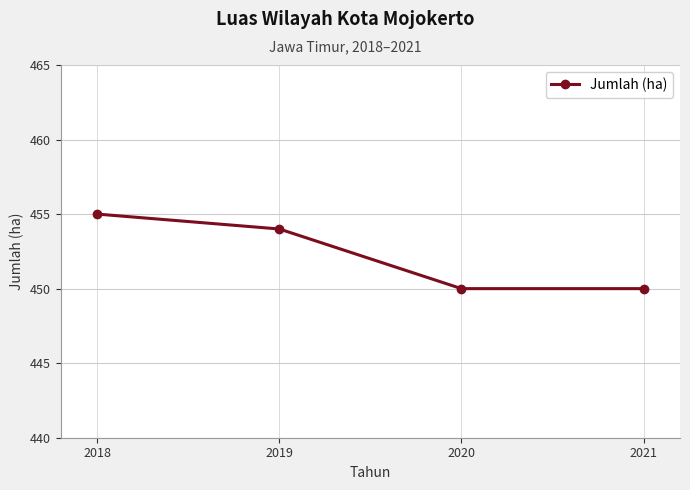

The chart shows a value of 811 at 2019. True or false?

False